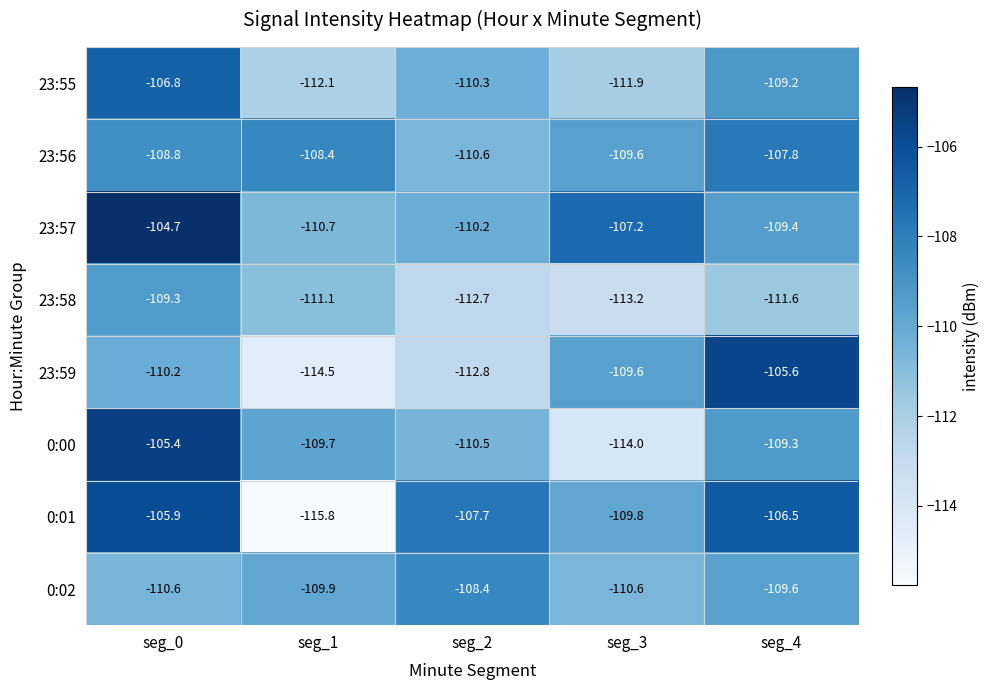

At which category is the sum across all series the highest?

seg_0